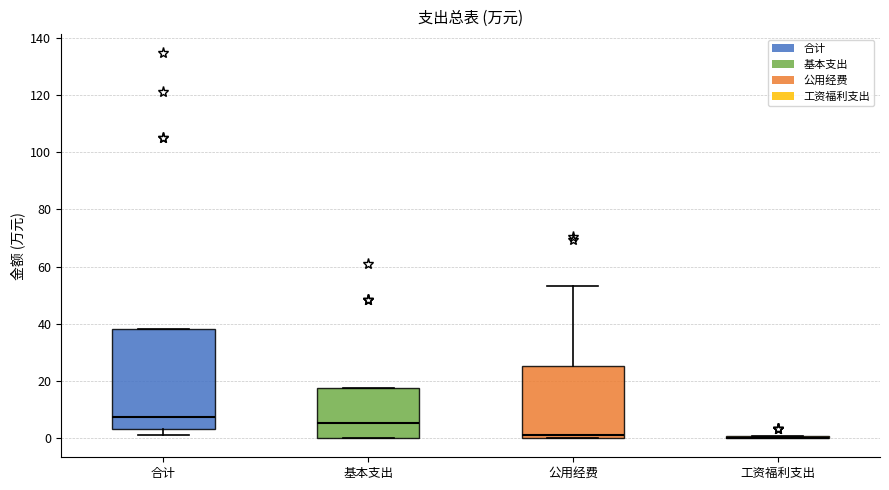

Which box is the tallest, from its lower edge to its upper edge?

合计